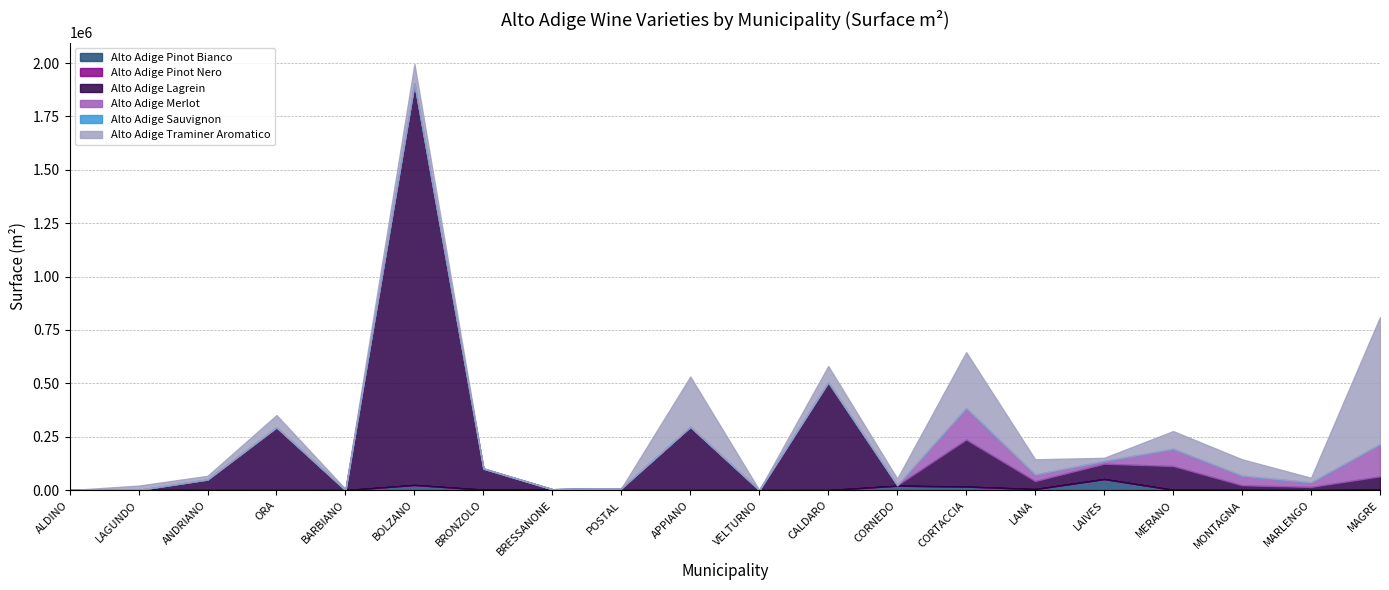

Rank the categories by Alto Adige Pinot Nero value from lowest to highest.

ALDINO, LAGUNDO, ANDRIANO, ORA, BARBIANO, BOLZANO, BRONZOLO, POSTAL, APPIANO, VELTURNO, CALDARO, CORNEDO, CORTACCIA, LANA, LAIVES, MERANO, MONTAGNA, MARLENGO, MAGRE, BRESSANONE